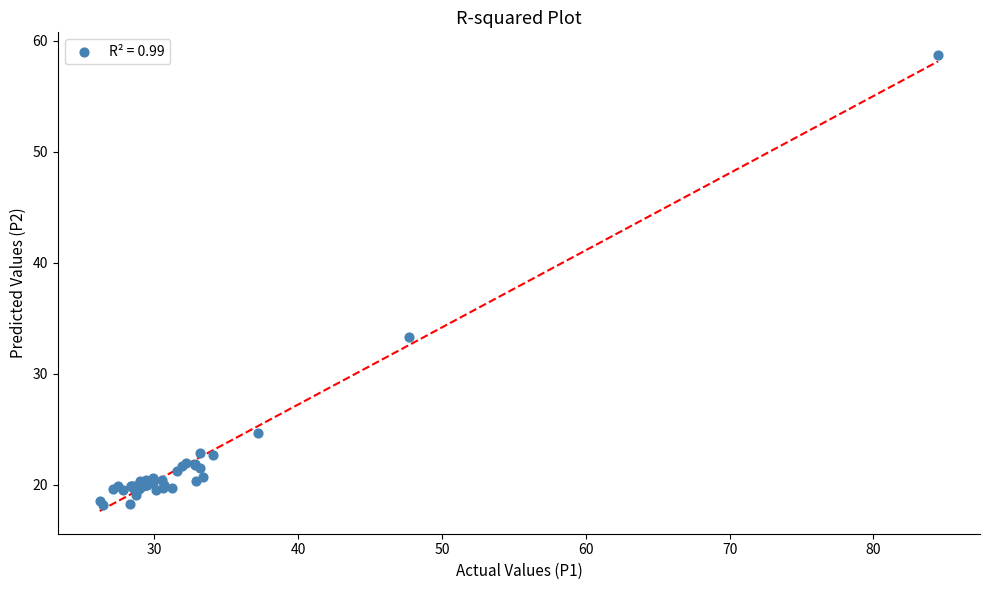

What Y value in the scatter plot is closest to 38?

33.3